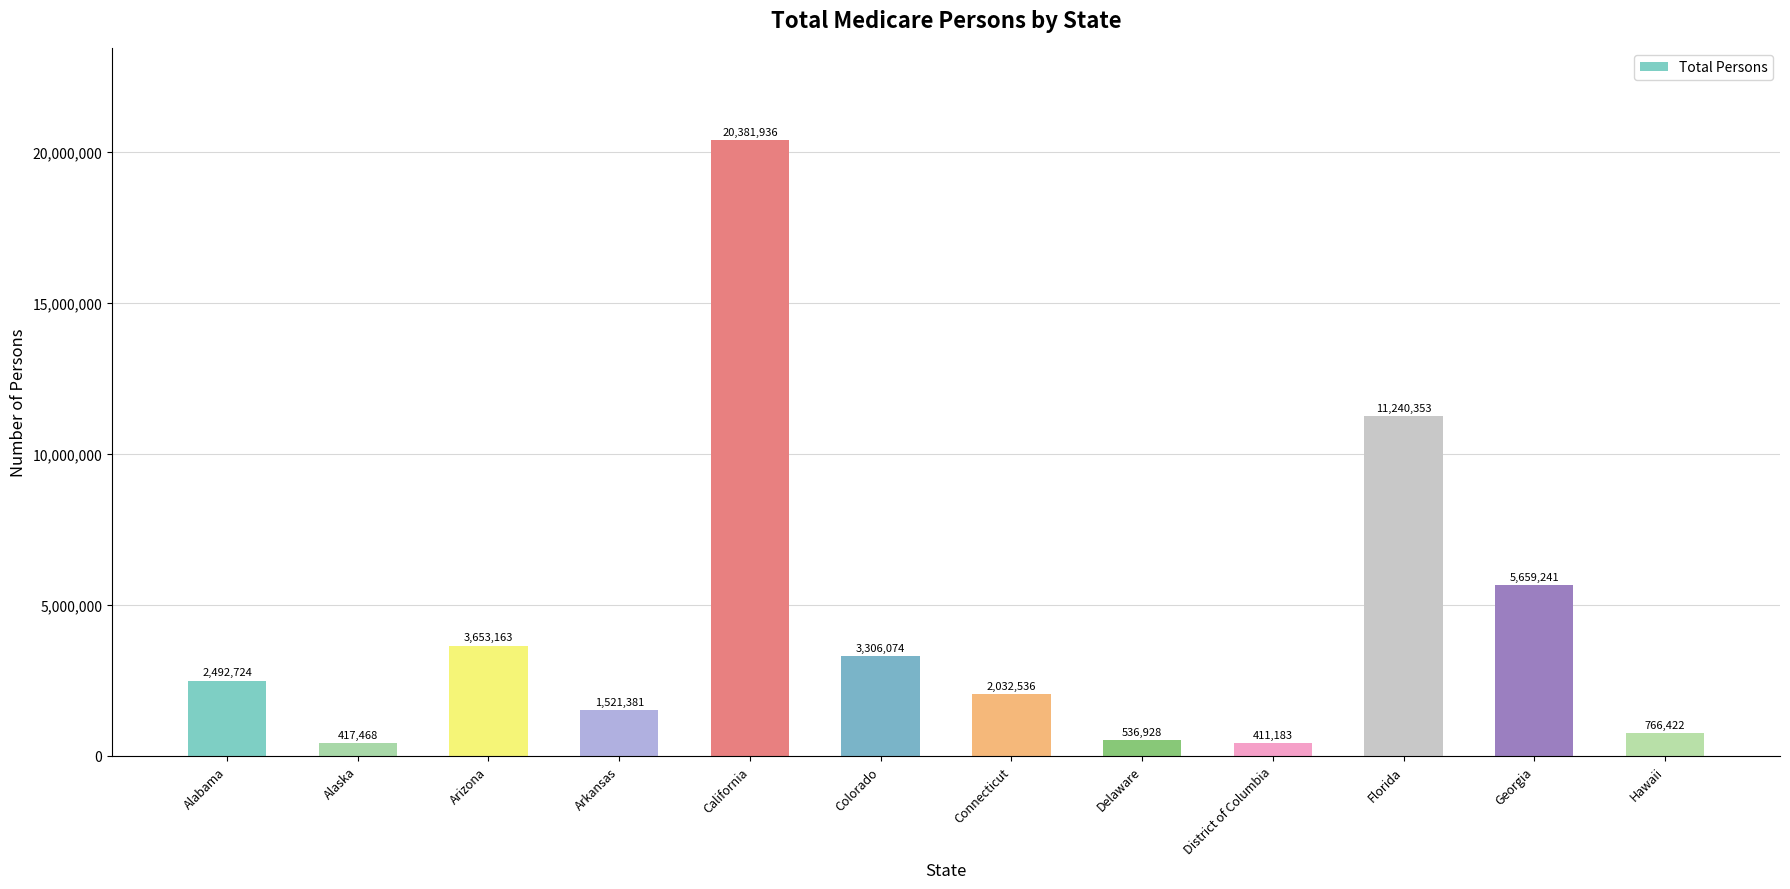

How many distinct data groups are displayed?

1